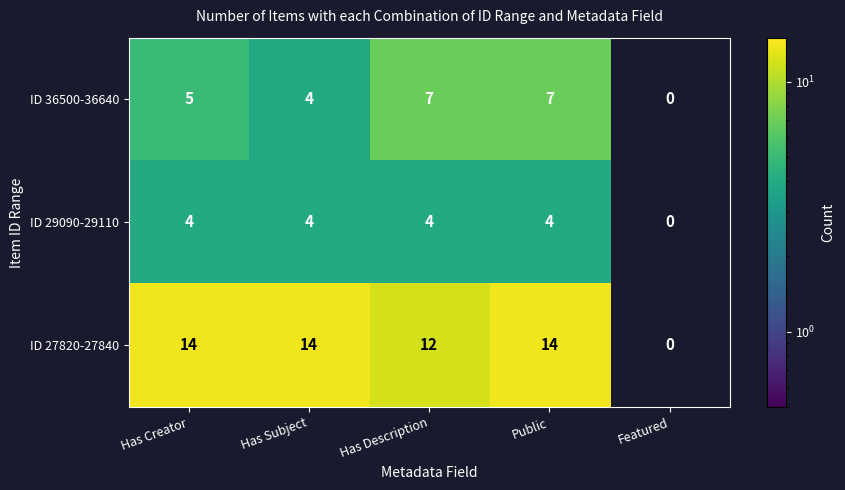

What is the difference between the highest and lowest values at Has Description?

8